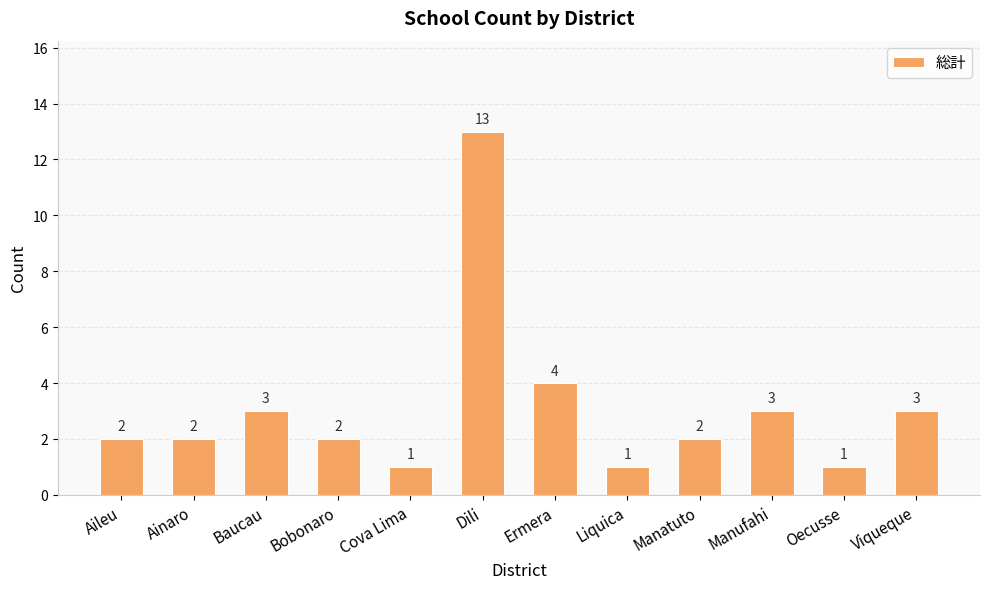

At which category does the chart reach its peak across all series?

Dili